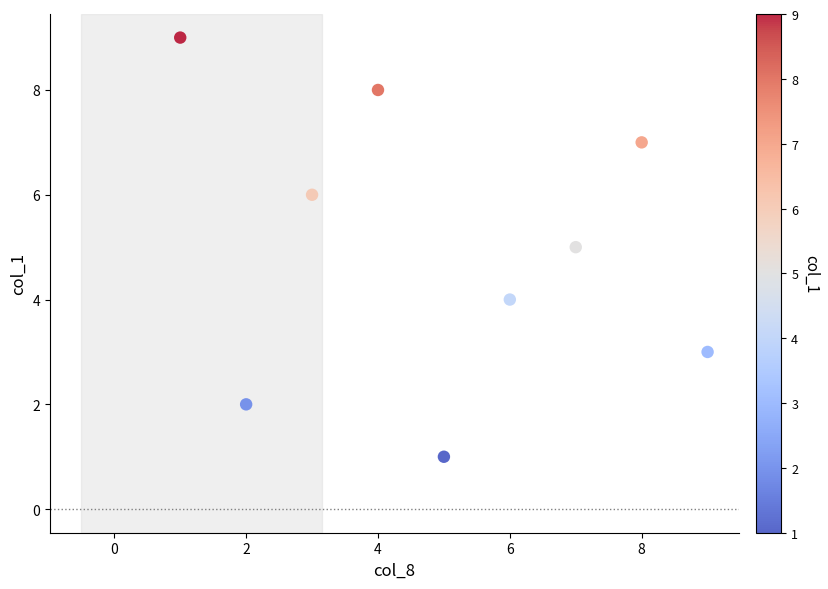

What is the average X value?

5